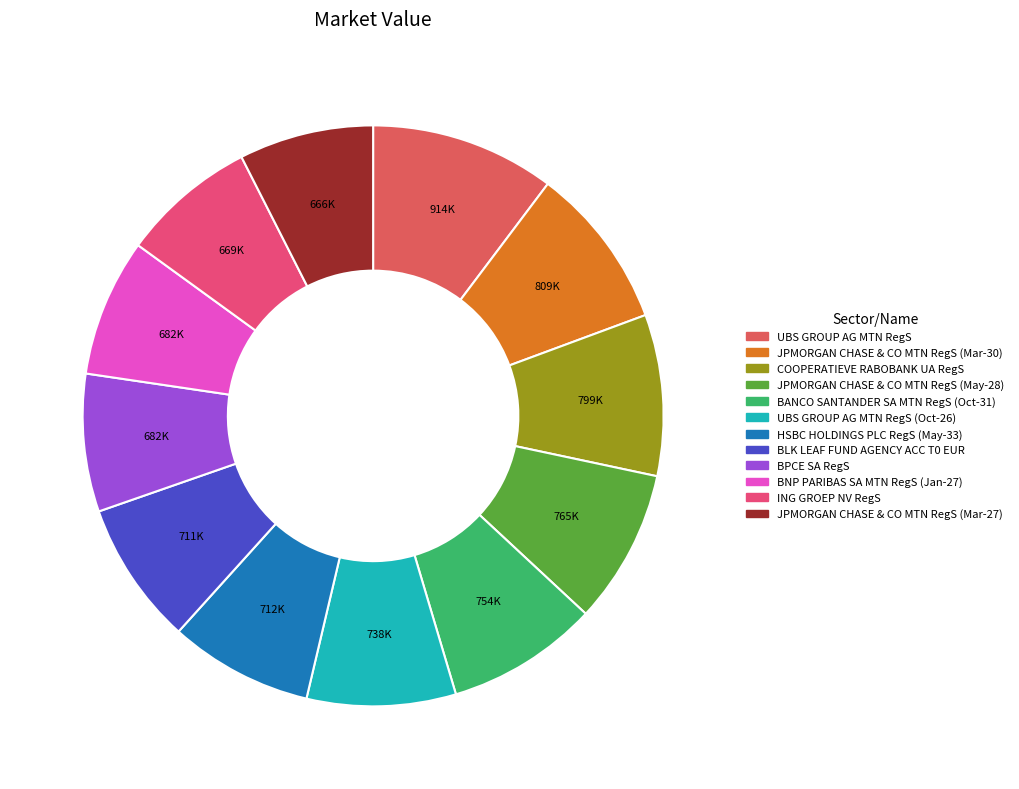

Count the number of slices in the pie.

12